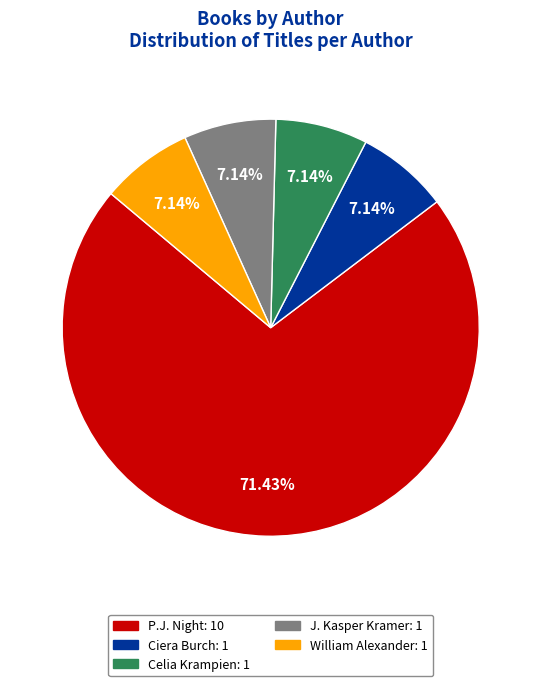

Is there a majority slice in this chart?

Yes